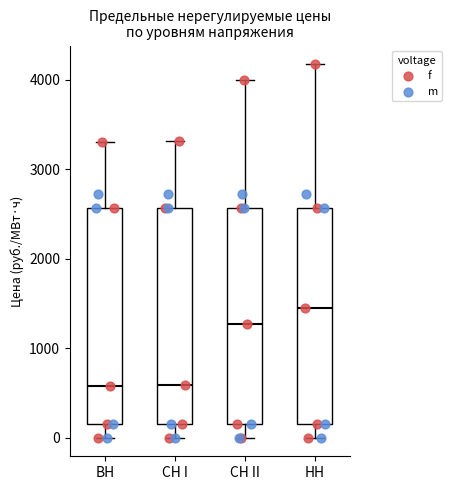

Reading left to right, transcribe this box plot: for each box, give where its median line is, the range the box spans, and where its two whiskers end, as read against the y-axis. The values are not printed on the chart, so give them approximately, as read against the axis.

ВН: median 600, box 200 to 2600, whiskers 0 to 3300
СН I: median 600, box 200 to 2600, whiskers 0 to 3300
СН II: median 1300, box 200 to 2600, whiskers 0 to 4000
НН: median 1400, box 200 to 2600, whiskers 0 to 4200